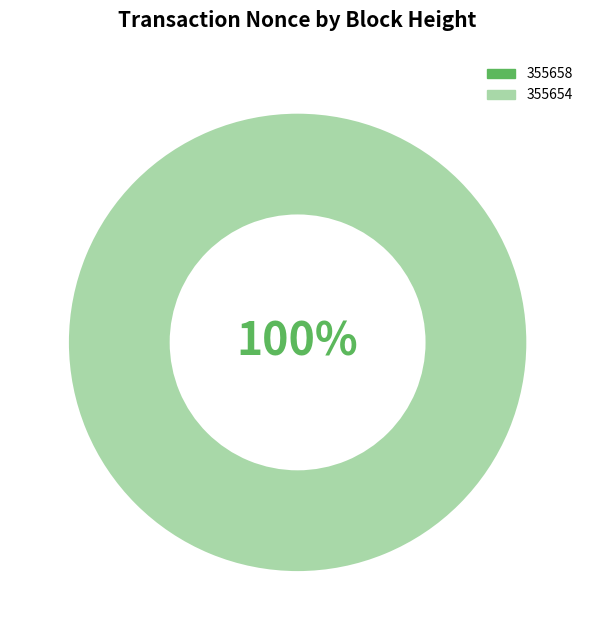

To the nearest percent, what is the combined percentage of 355654 and 355658?

100%